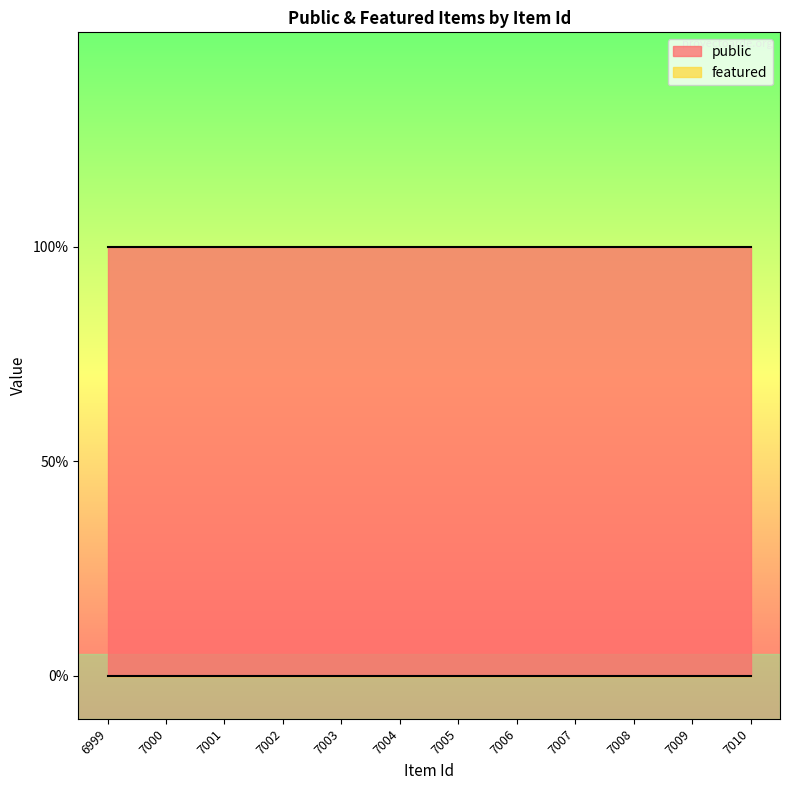

Rank the series at 7002 from highest to lowest value.

public, featured